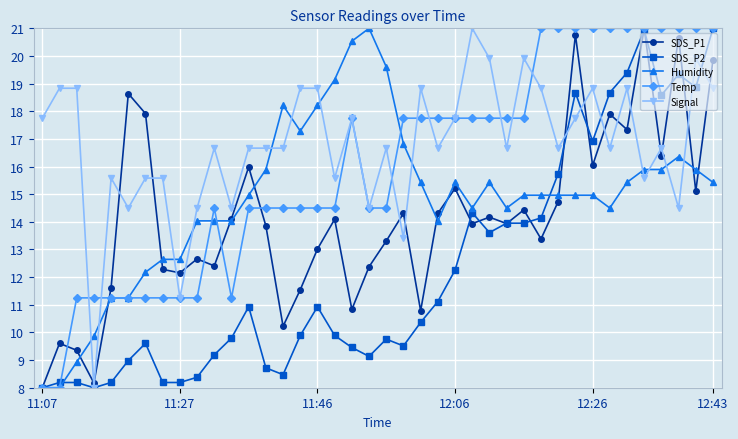

What is the lowest value of the SDS_P1 series?

8.0